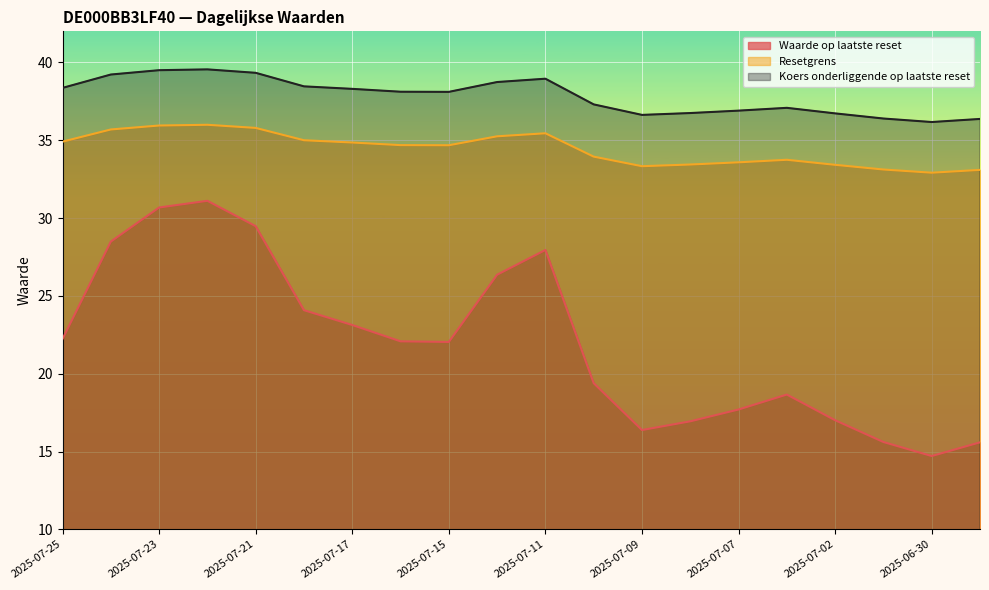

What are all the series names shown in the legend?

Waarde op laatste reset, Resetgrens, Koers onderliggende op laatste reset